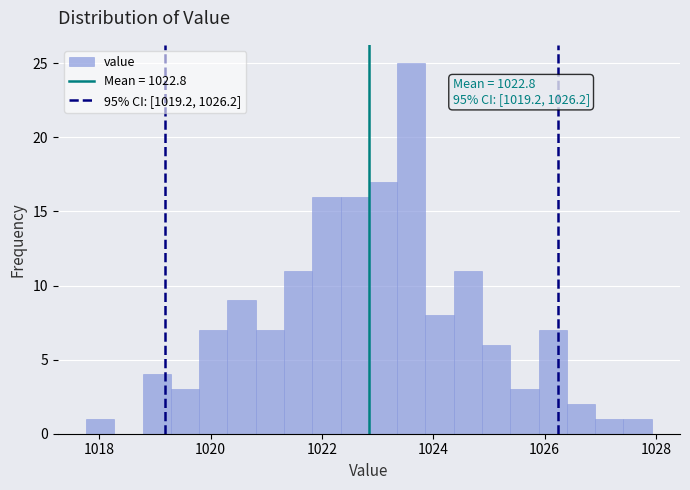

Around what value on the x-axis is the tallest bar? Give the approximate position of its centre, as read against the axis.

1023.6